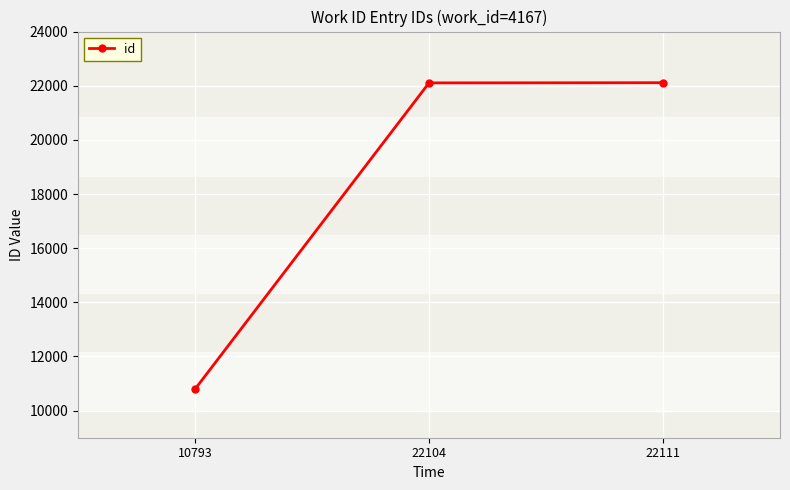

What is the sum of the values at 22104 and 22111?

44215